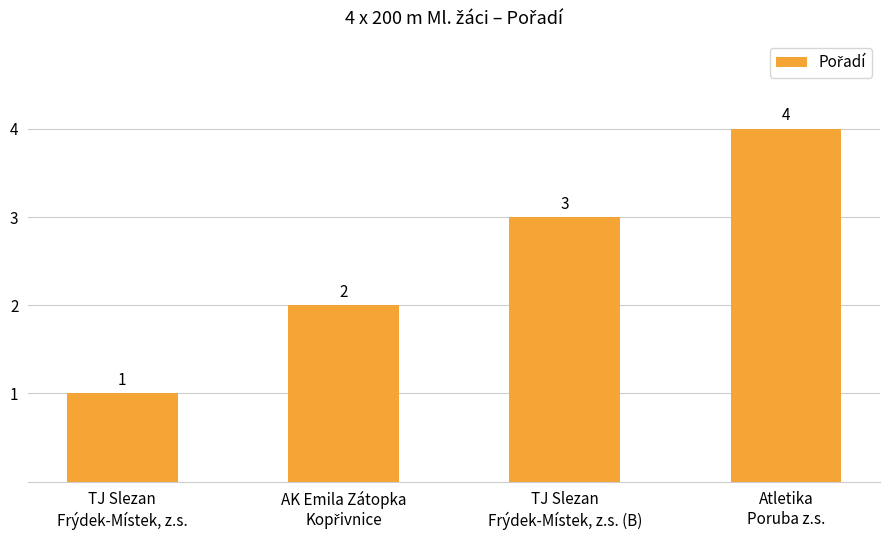

What position from the left is TJ Slezan
Frýdek-Místek, z.s.?

1